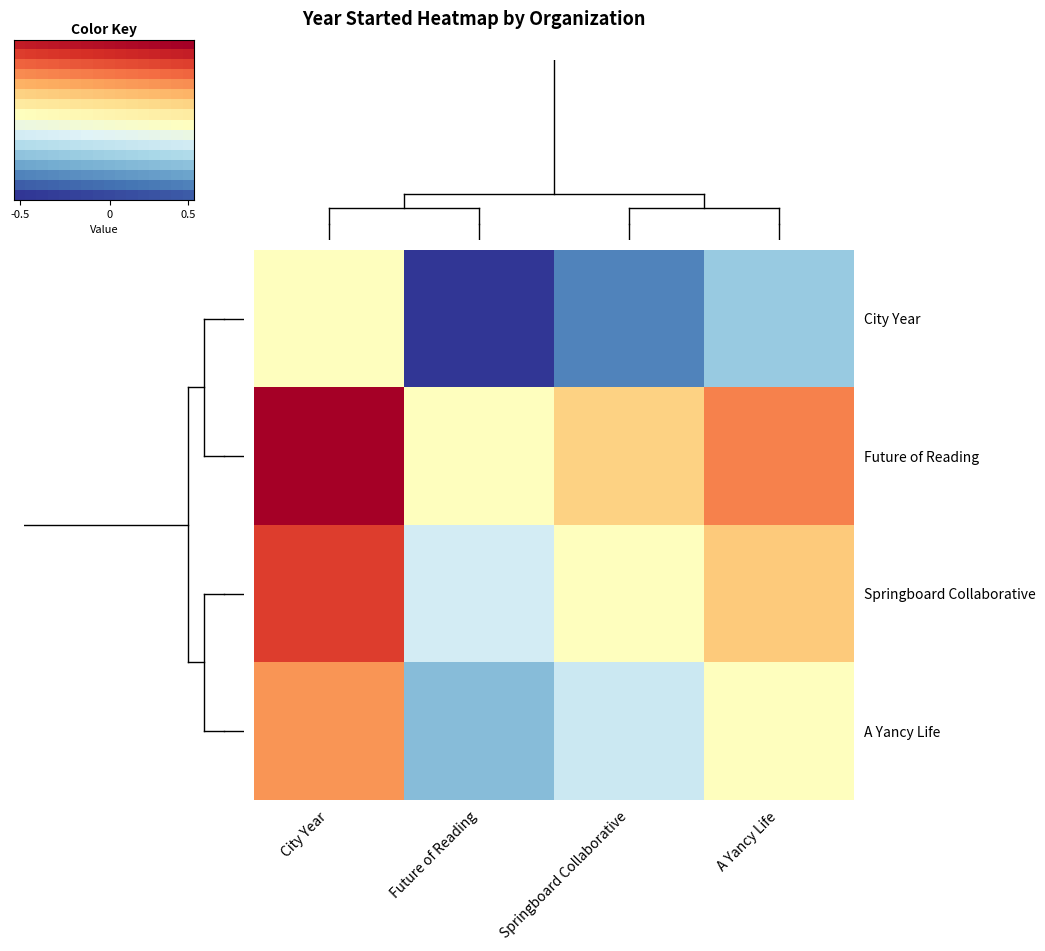

What is the maximum value shown in the chart?

1.0